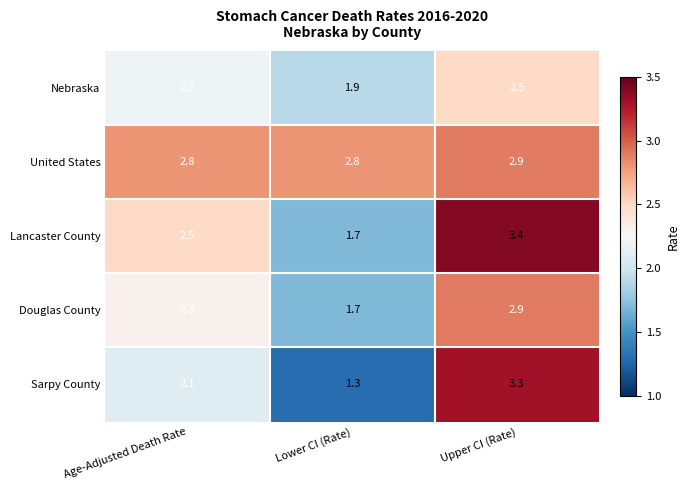

How many data points in Lancaster County are above 2?

2